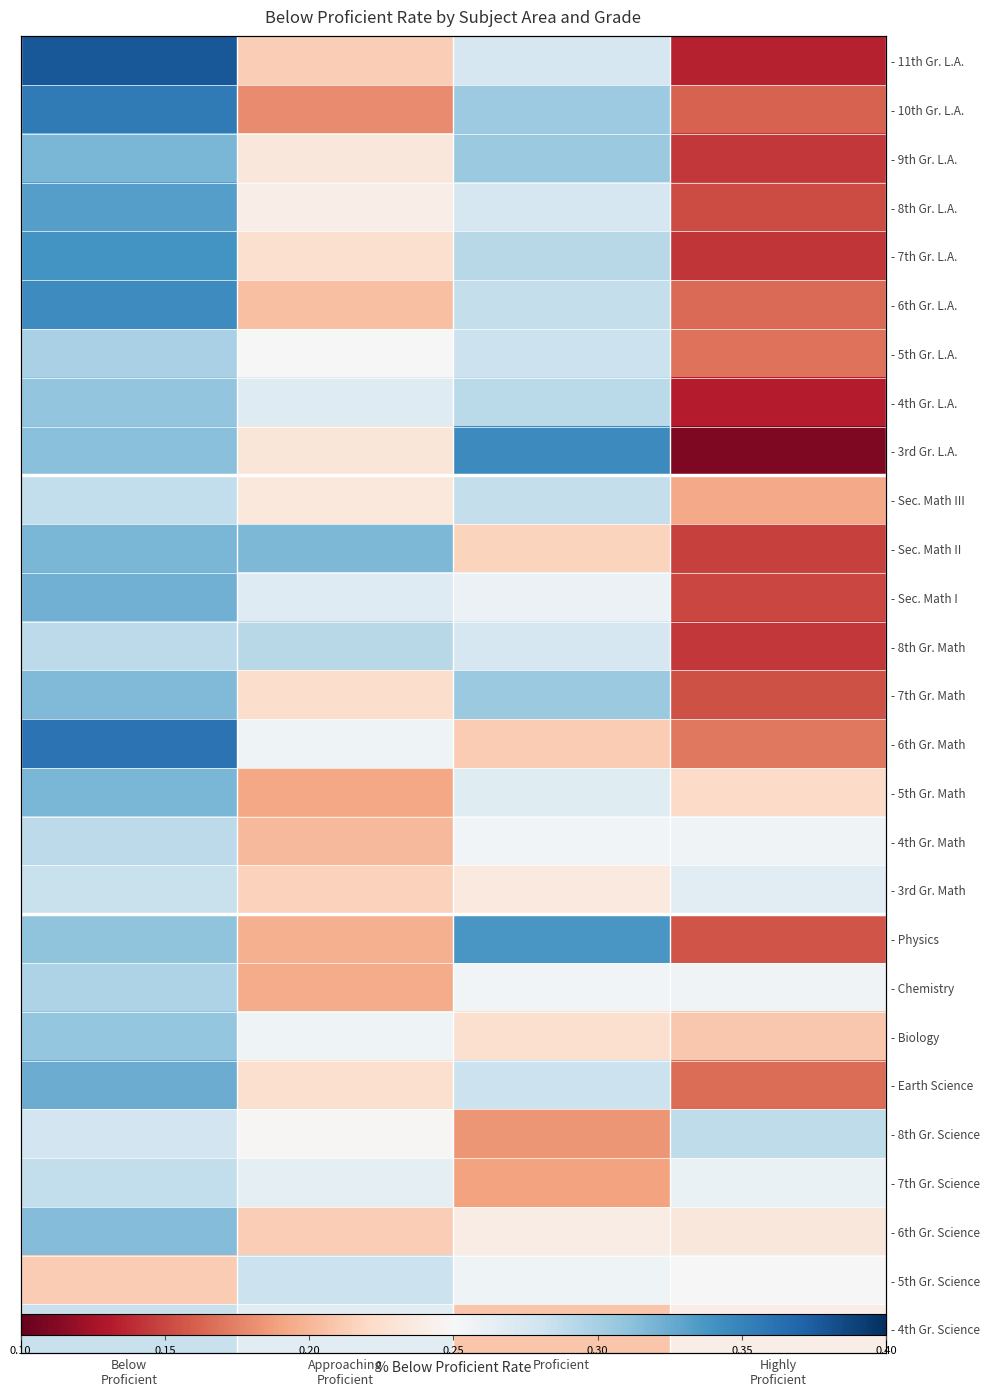

Count the number of categories in the chart.

4